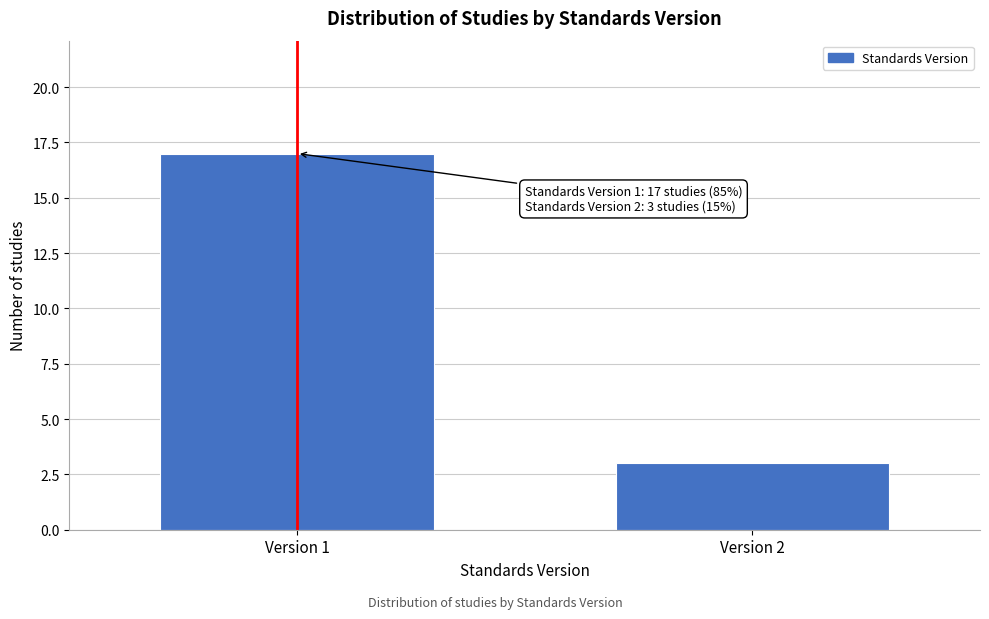

Reading left to right, what are all the values shown in this chart?

17	3